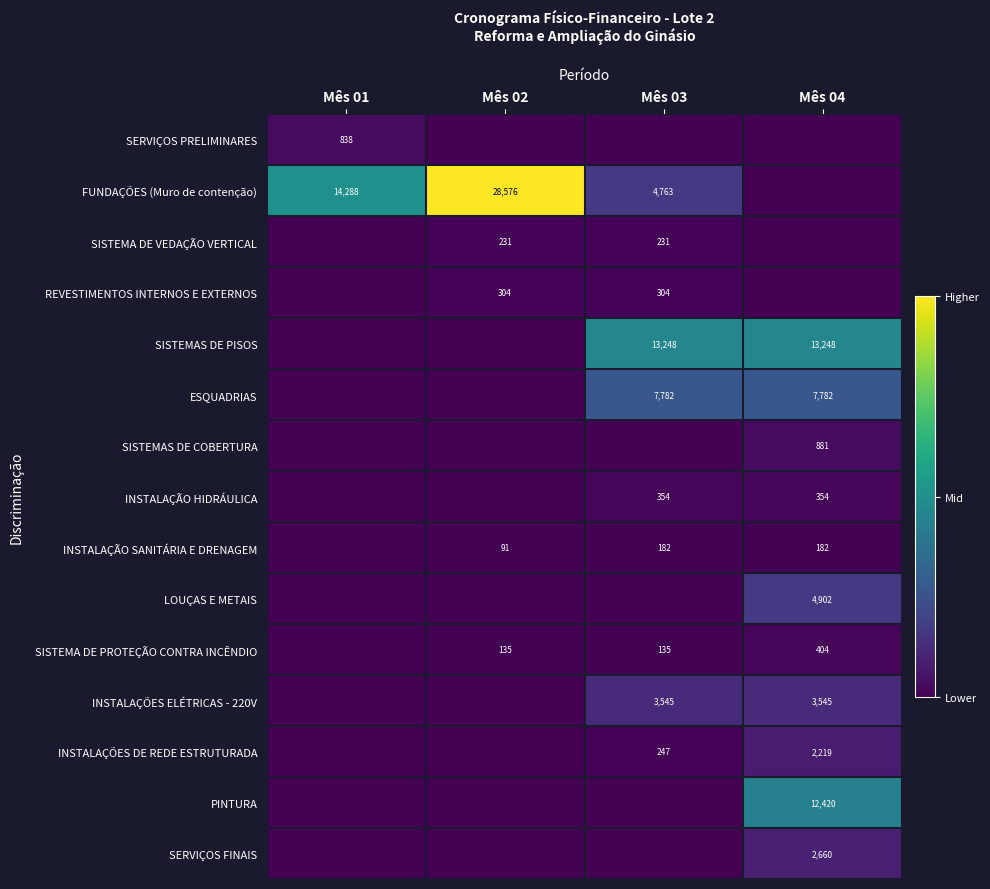

The value of INSTALAÇÕES DE REDE ESTRUTURADA at Mês 04 is 2219. True or false?

True